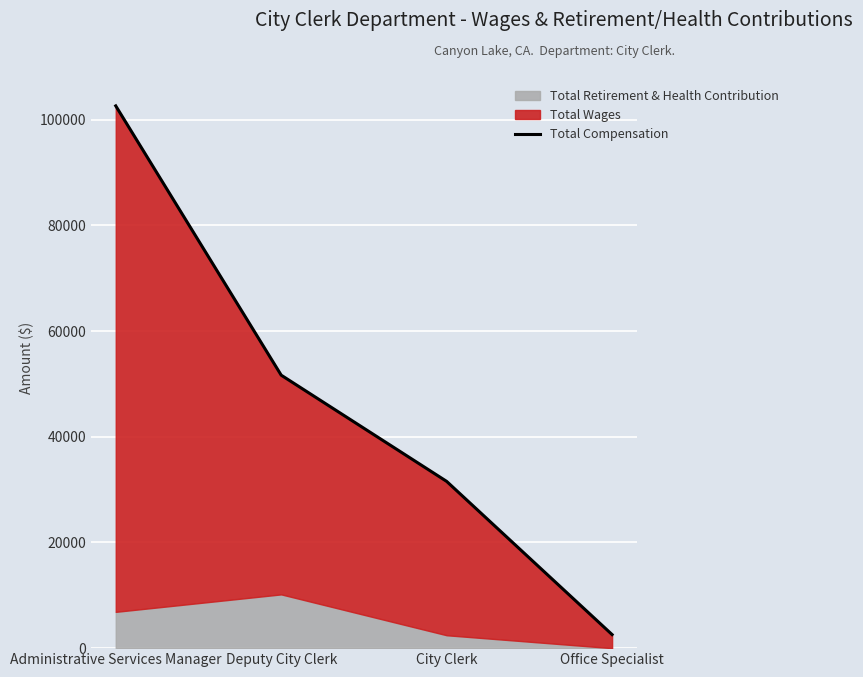

Rank the categories by value from lowest to highest.

Office Specialist, City Clerk, Deputy City Clerk, Administrative Services Manager